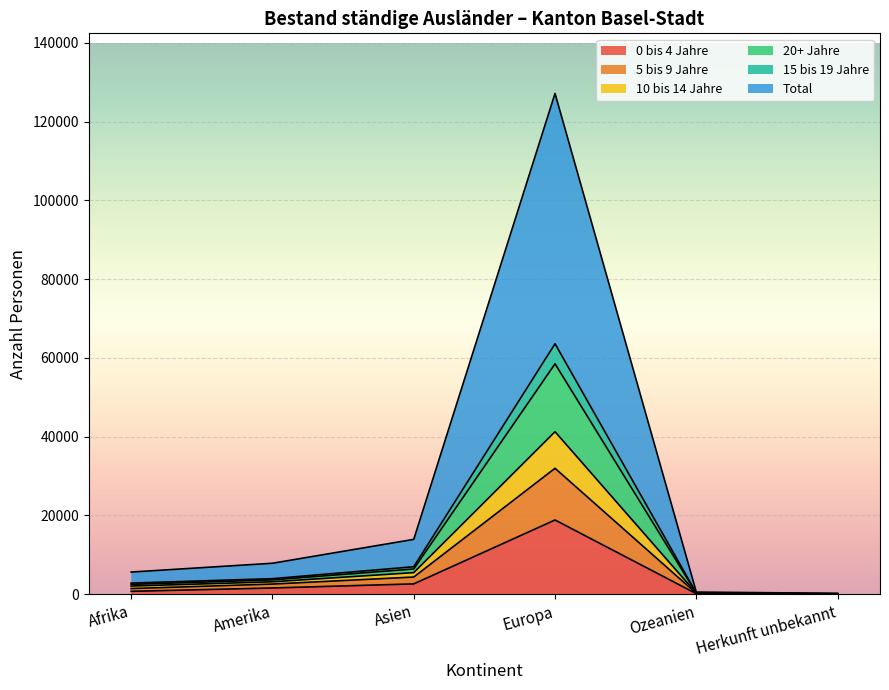

What is the label of the 5th point from the left?

Ozeanien